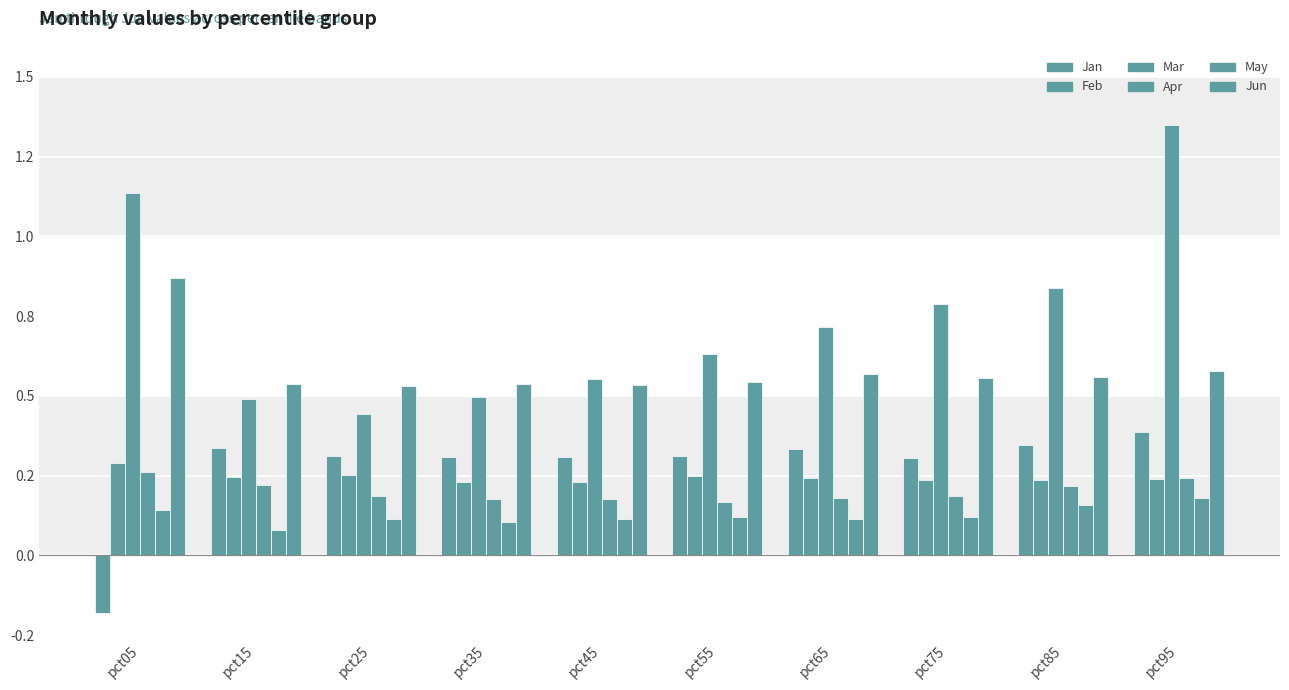

Between pct95 and pct65, which is larger?

pct95